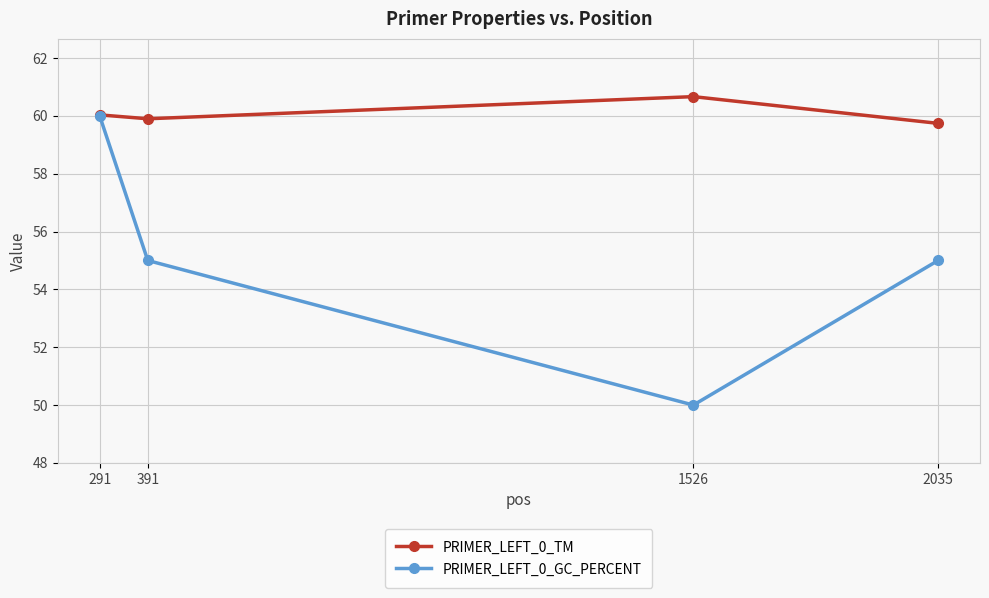

Which series has the largest range (max minus min)?

PRIMER_LEFT_0_GC_PERCENT